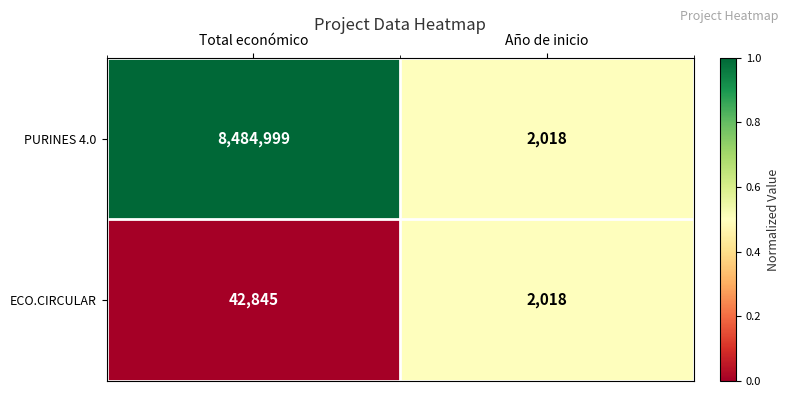

Is the value of ECO.CIRCULAR at Año de inicio greater than the value of PURINES 4.0 at Total económico?

No